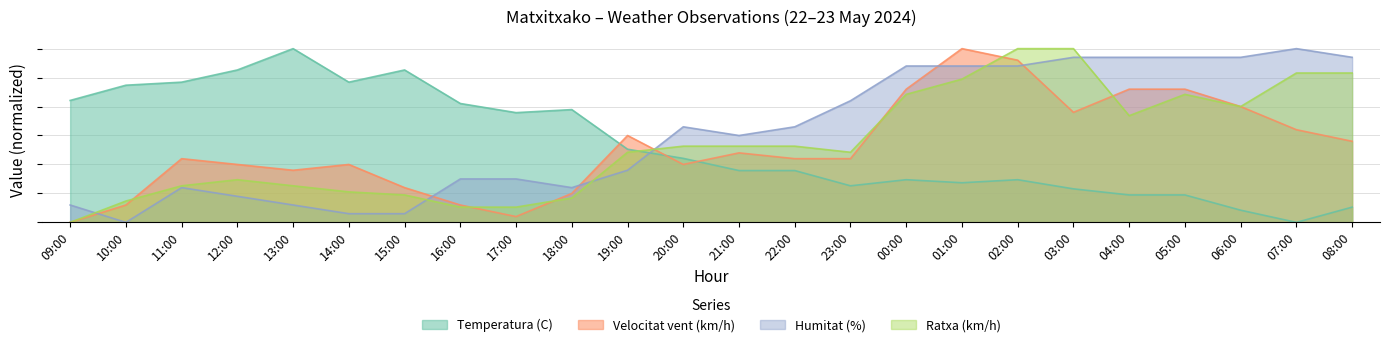

Which series changed the most between 01:00 and 08:00?

Velocitat vent (km/h)